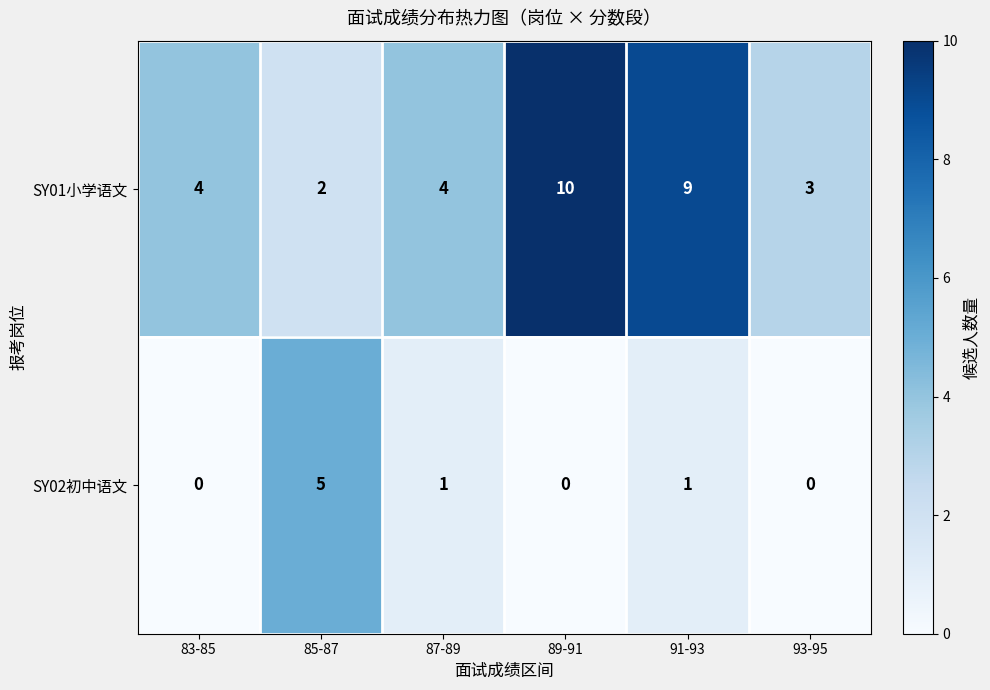

How many values in the SY01小学语文 series are below 4?

2